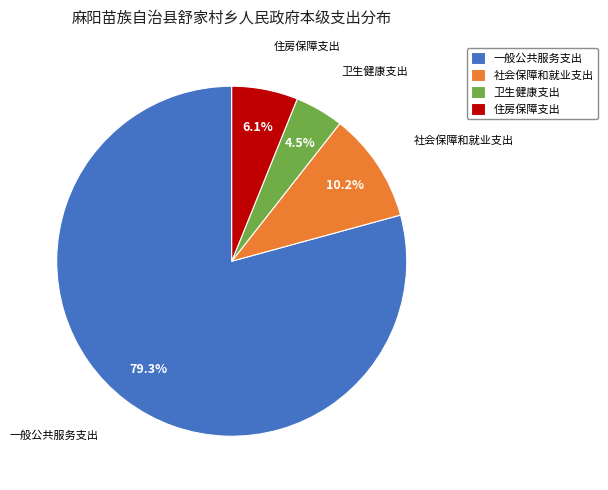

Count the number of slices in the pie.

4